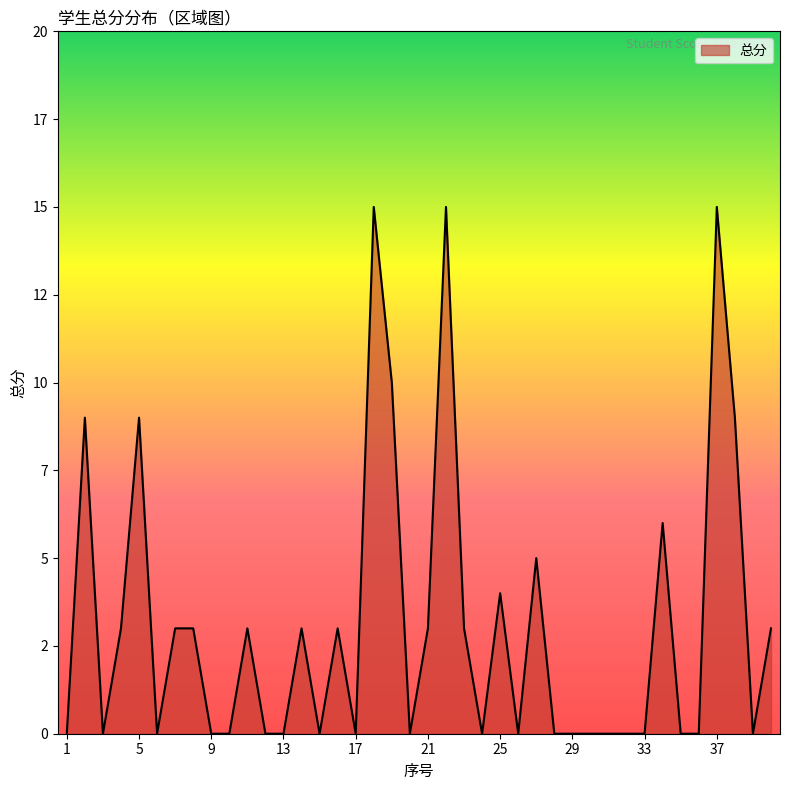

What is the difference between the maximum and second lowest values?

15